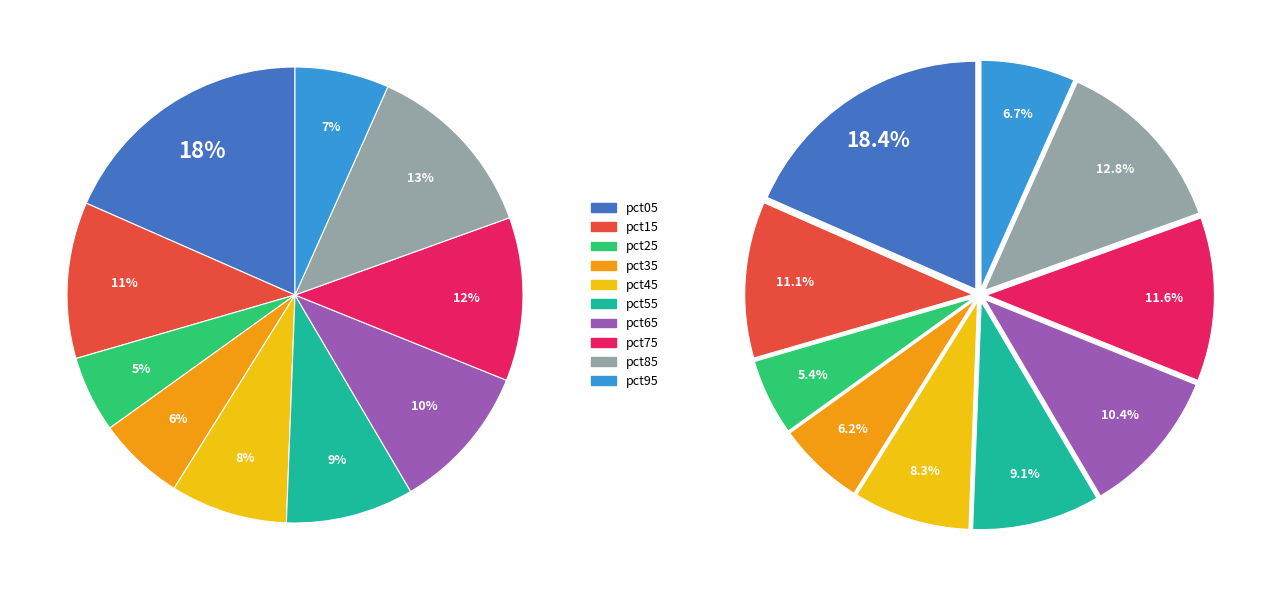

Does any single category account for the majority?

No